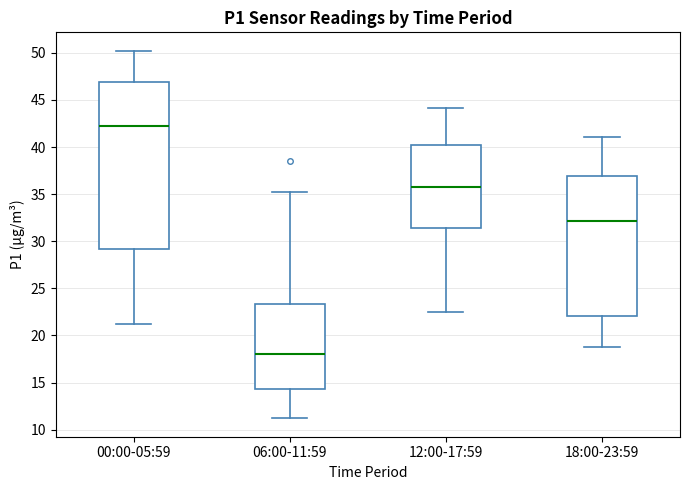

Reading left to right, transcribe this box plot: for each box, give where its median line is, the range the box spans, and where its two whiskers end, as read against the y-axis. The values are not printed on the chart, so give them approximately, as read against the axis.

00:00-05:59: median 42.0, box 29.0 to 47.0, whiskers 21.5 to 50.0
06:00-11:59: median 18.0, box 14.5 to 23.5, whiskers 11.0 to 35.0
12:00-17:59: median 36.0, box 31.5 to 40.0, whiskers 22.5 to 44.0
18:00-23:59: median 32.0, box 22.0 to 37.0, whiskers 19.0 to 41.0